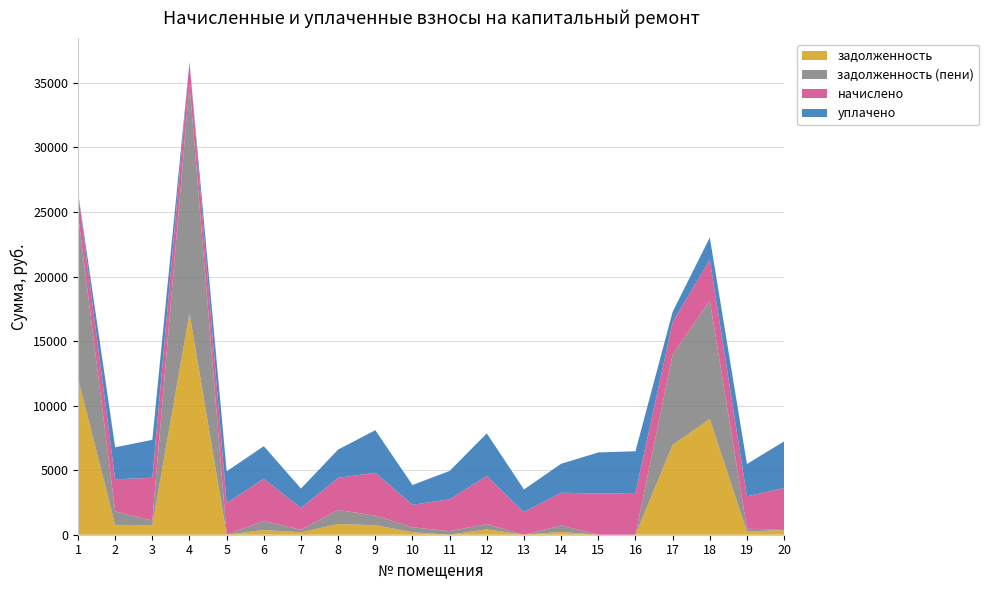

Reading left to right, list all the values displayed in this chart.

задолженность: 12114.9	764.0	735.3	17168.3	0.0	361.1	188.3	825.8	738.8	193.0	0.0	413.2	0.0	214.2	0.0	0.0	6961.1	8958.5	235.0	362.3
задолженность (пени): 12697.5	1040.5	367.6	17738.4	0.0	722.2	188.3	1101.1	738.8	386.0	274.7	413.2	0.0	501.3	0.0	0.0	6997.6	9167.7	235.0	0.0
начислено: 1747.6	2488.1	3308.7	1710.3	2456.2	3250.1	1694.3	2477.5	3324.7	1736.9	2472.2	3719.0	1752.9	2541.4	3186.2	3234.1	2509.5	3191.5	2504.2	3260.7
уплачено: 0.0	2476.9	2941.0	0.0	2456.2	2527.8	1506.1	2195.2	3294.7	1536.1	2197.5	3305.8	1752.9	2240.2	3186.2	3234.1	800.0	1709.2	2504.2	3608.3